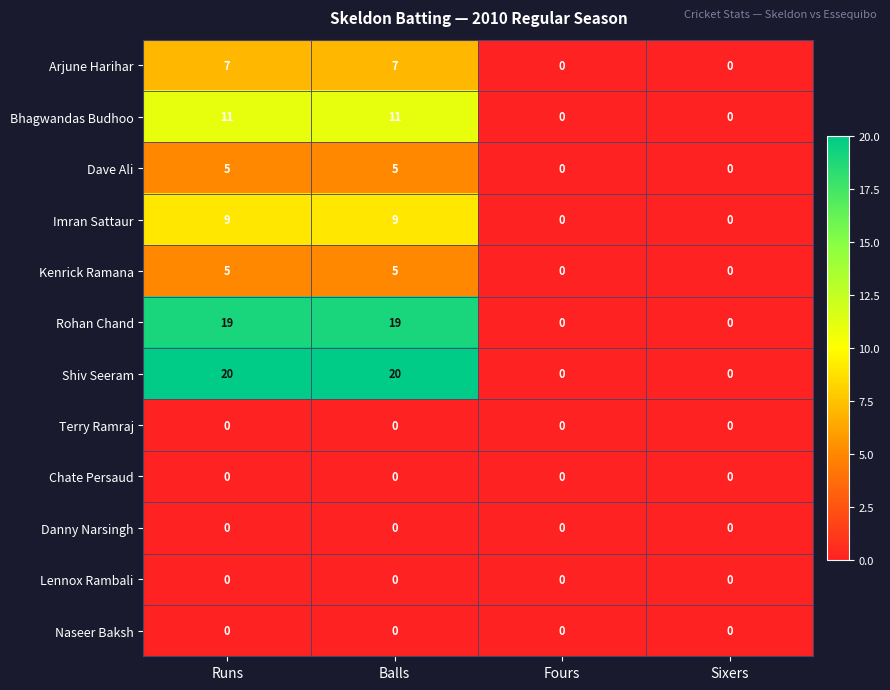

How many distinct data groups are displayed?

12